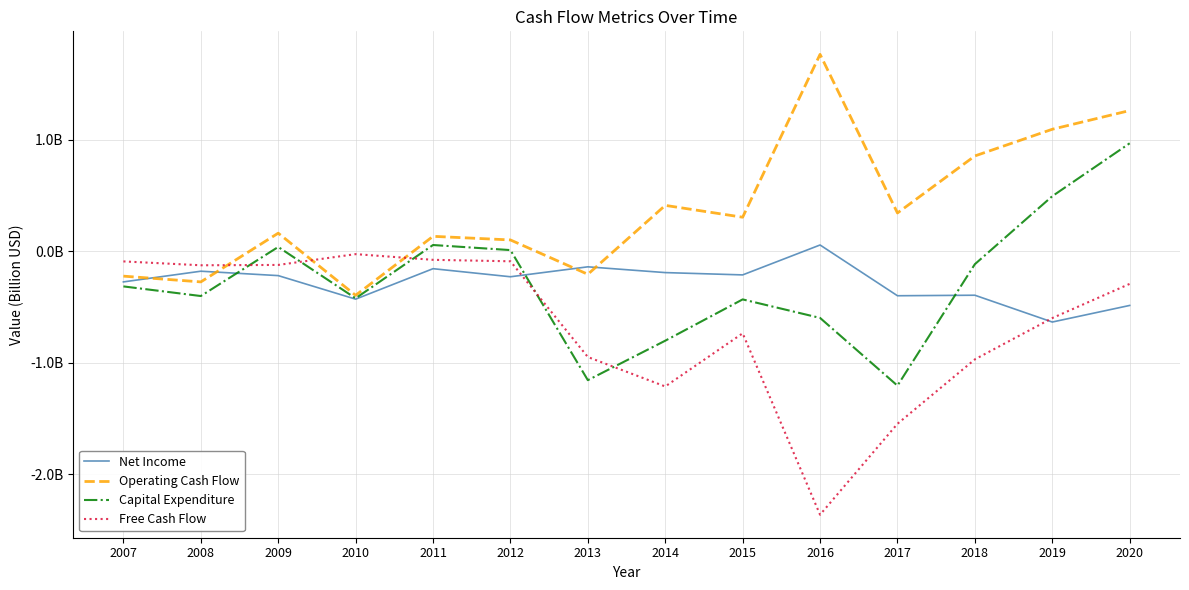

Where do Operating Cash Flow and Net Income first cross each other?

2007 and 2008